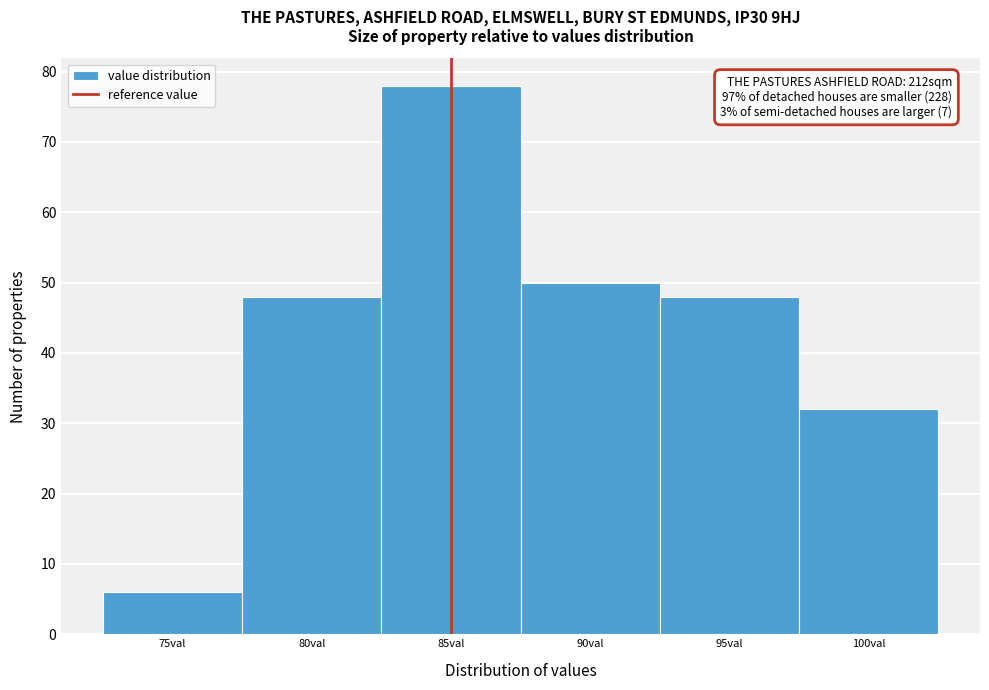

Reading left to right, what are all the values shown in this chart?

75val=6	80val=48	85val=78	90val=50	95val=48	100val=32